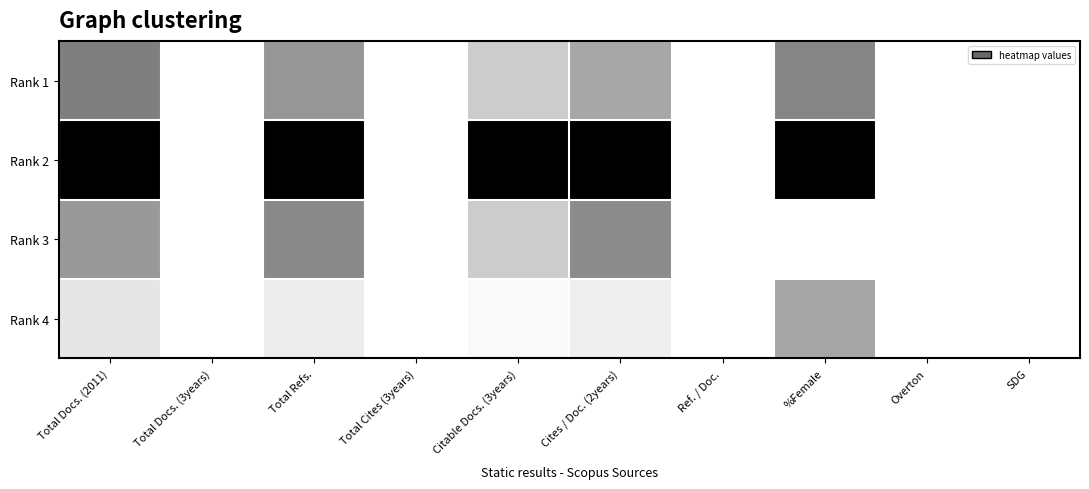

Between SDG and Ref. / Doc., which is larger?

SDG